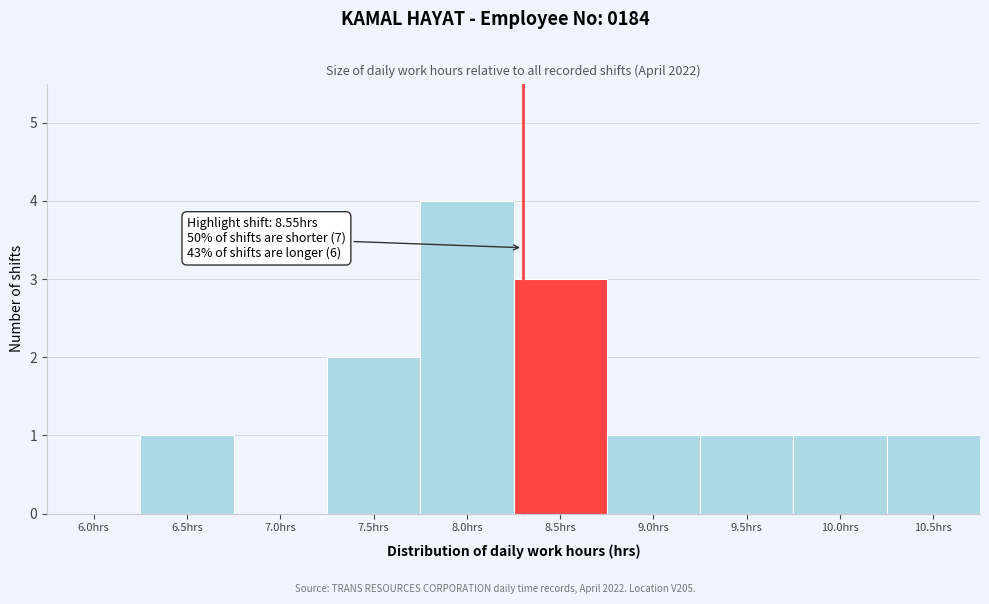

Reading left to right, what are all the values shown in this chart?

6.0hrs=0	6.5hrs=1	7.0hrs=0	7.5hrs=2	8.0hrs=4	8.5hrs=3	9.0hrs=1	9.5hrs=1	10.0hrs=1	10.5hrs=1